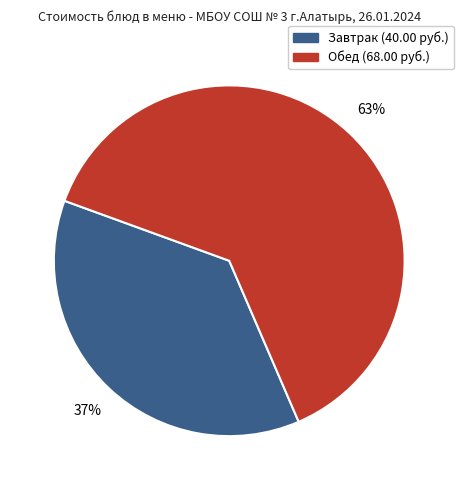

To the nearest percent, what is the average slice percentage?

50%